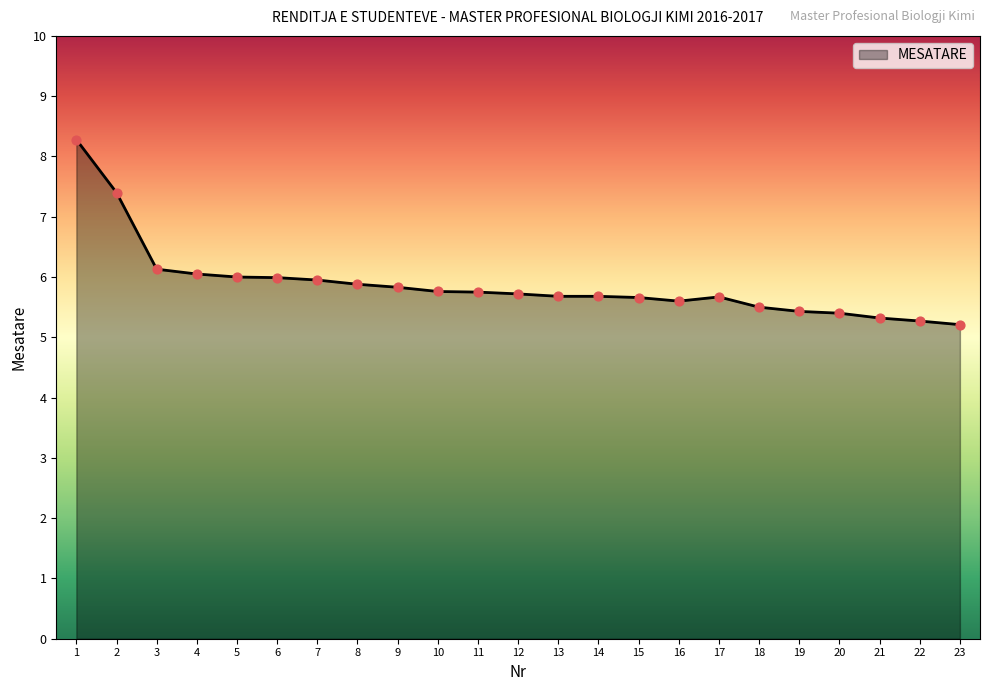

What is the ratio of the value at 15 to the value at 2?

0.8